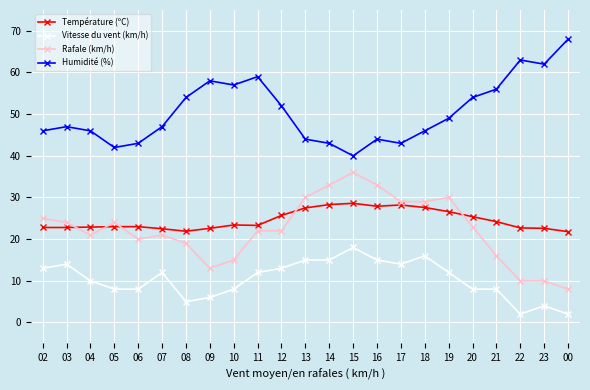

What is the sum of the Rafale (km/h) values at 07 and 06?

41.0